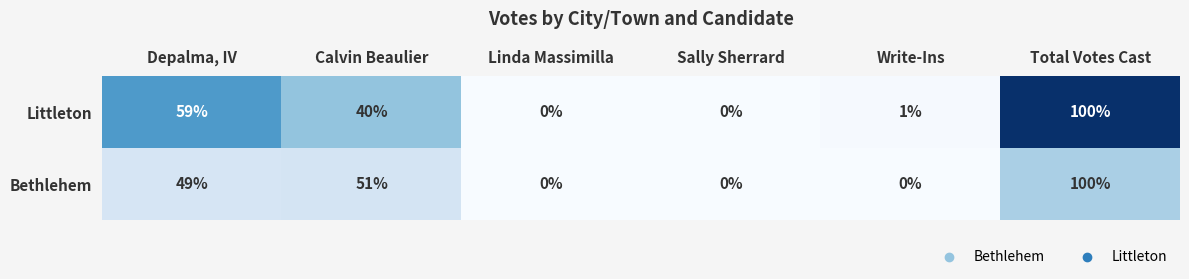

What is the spread (max minus min) of values at Depalma, IV?

10